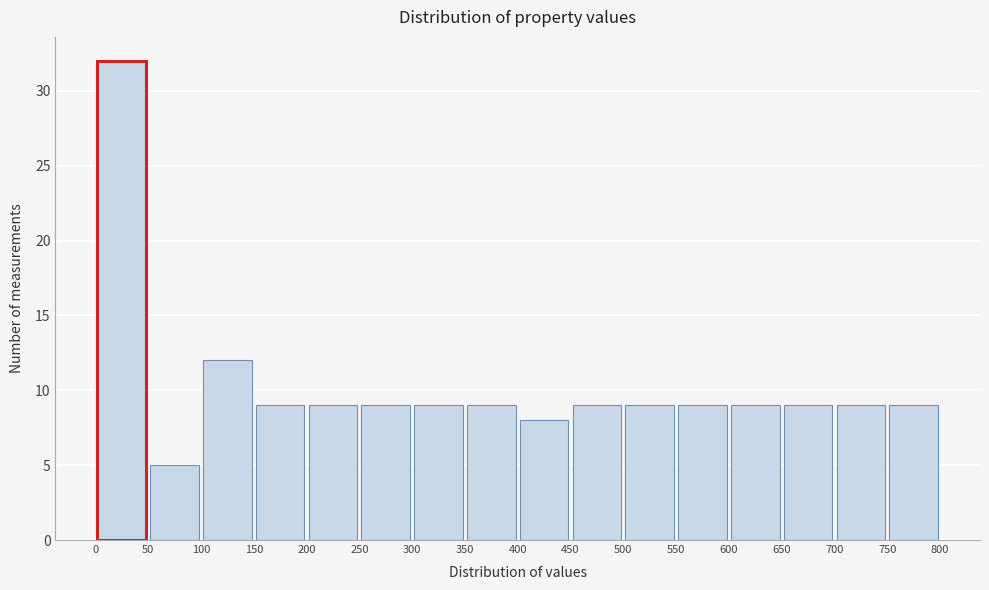

Which range on the x-axis has the tallest bar?

0 to 50